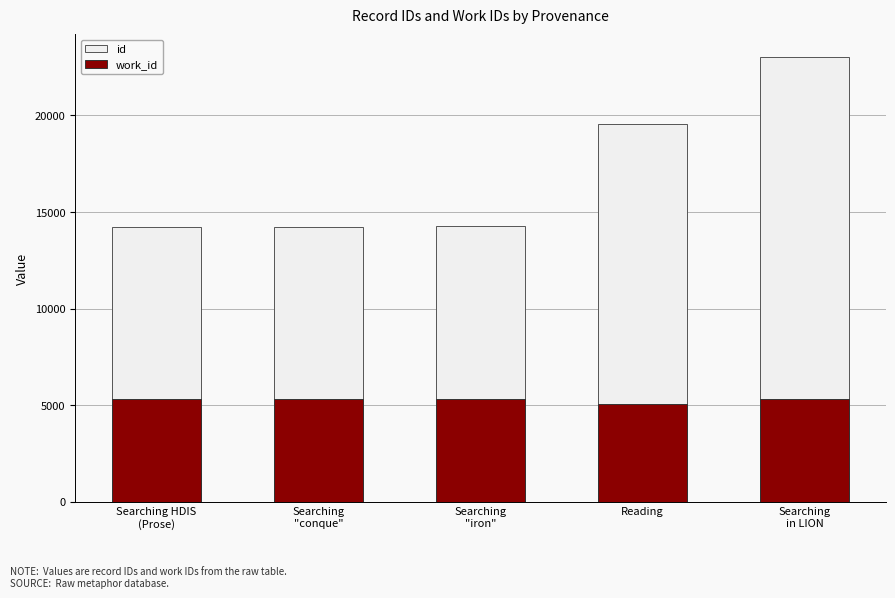

What is the minimum value for work_id?

5088